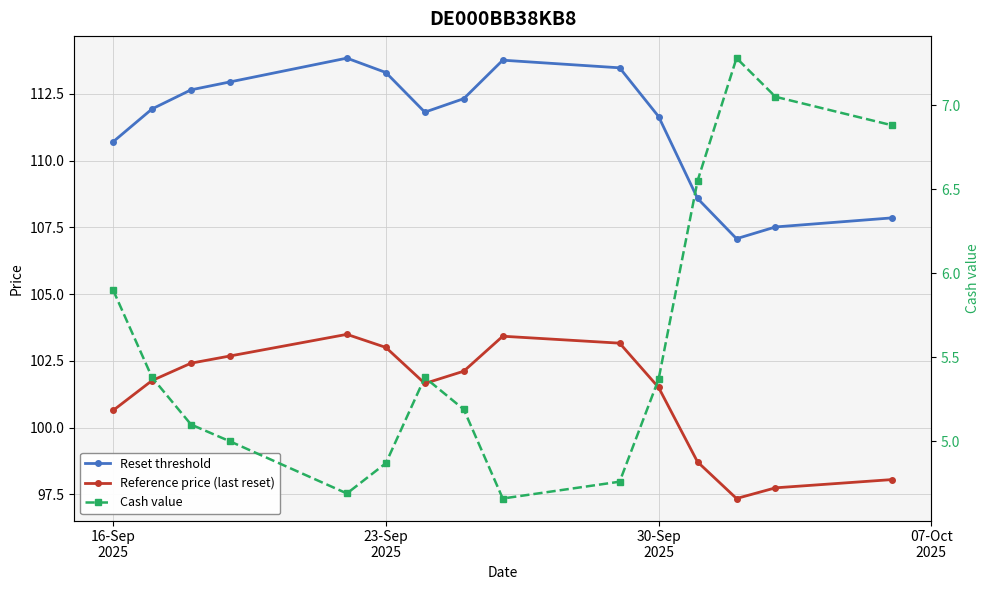

True or false: Reference price (last reset) has a value of 103.0 at 23-Sep 2025.

True